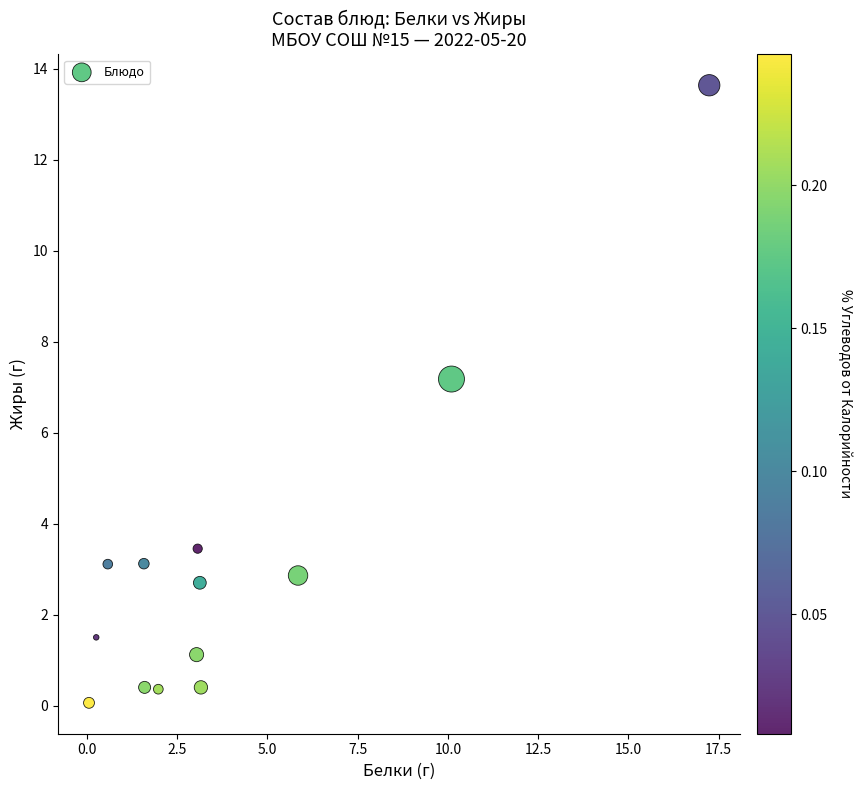

What Y value in the scatter plot is closest to 6?

7.2